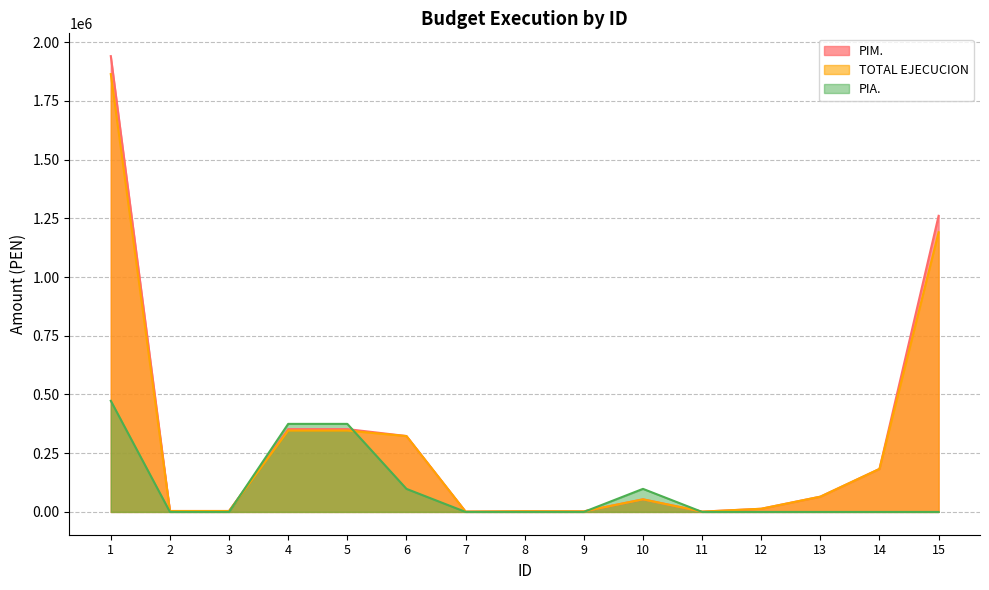

How many interior local peaks does the TOTAL EJECUCION series have?

2